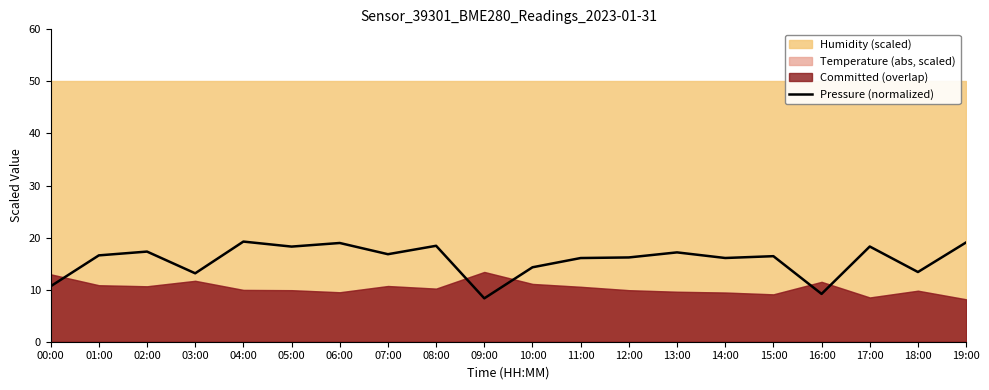

Read the value at 04:00.

19.2